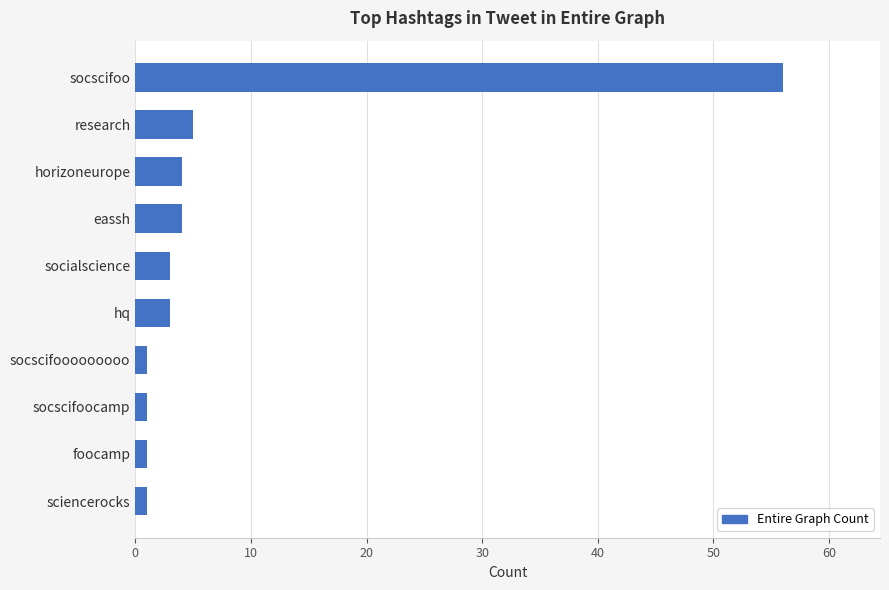

Between socscifoocamp and research, which is larger?

research